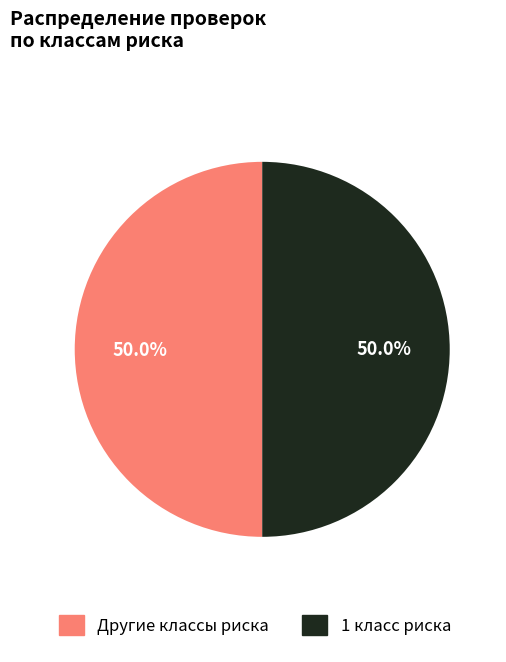

Approximately how many times larger is the value at Другие классы риска compared to 1 класс риска?

1.0